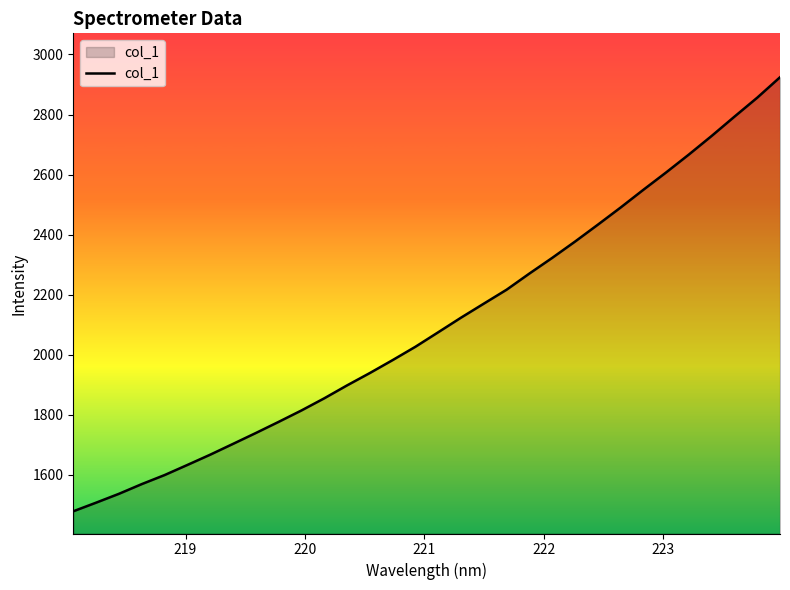

What is the smallest value displayed?

1479.0